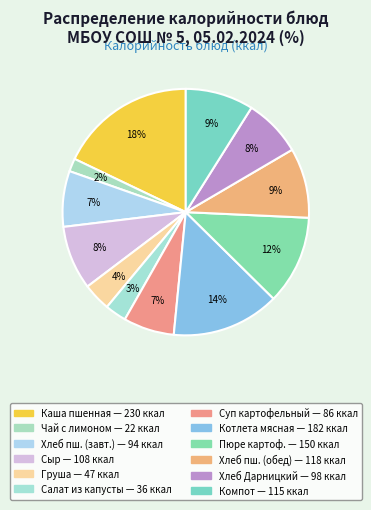

Count the number of slices in the pie.

12